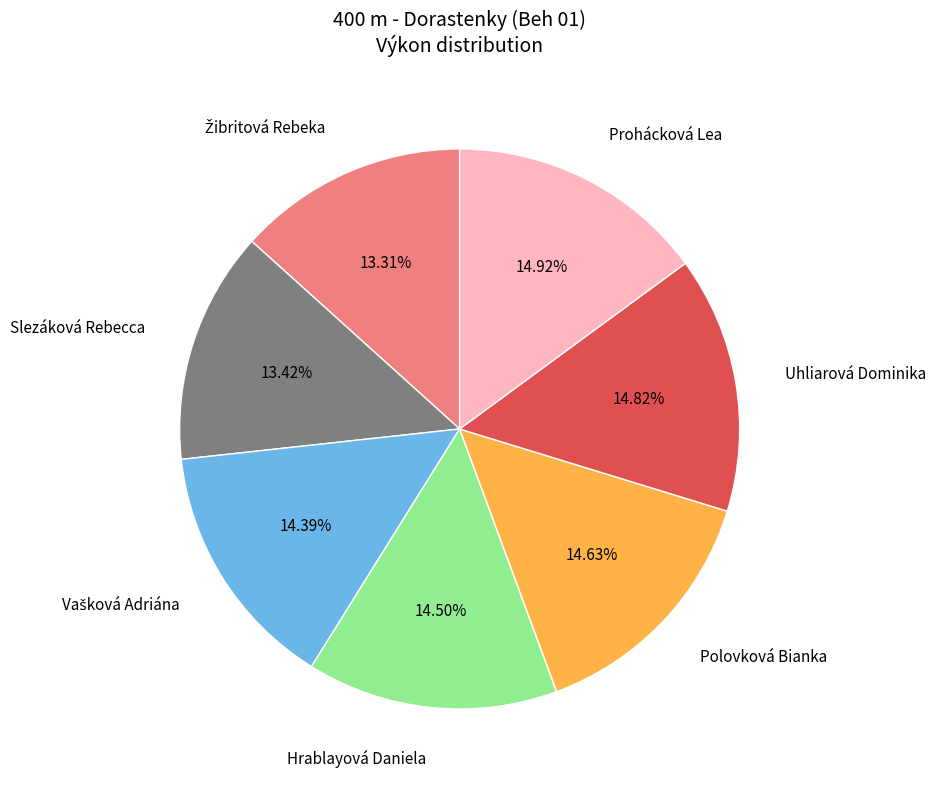

Does any single category account for the majority?

No